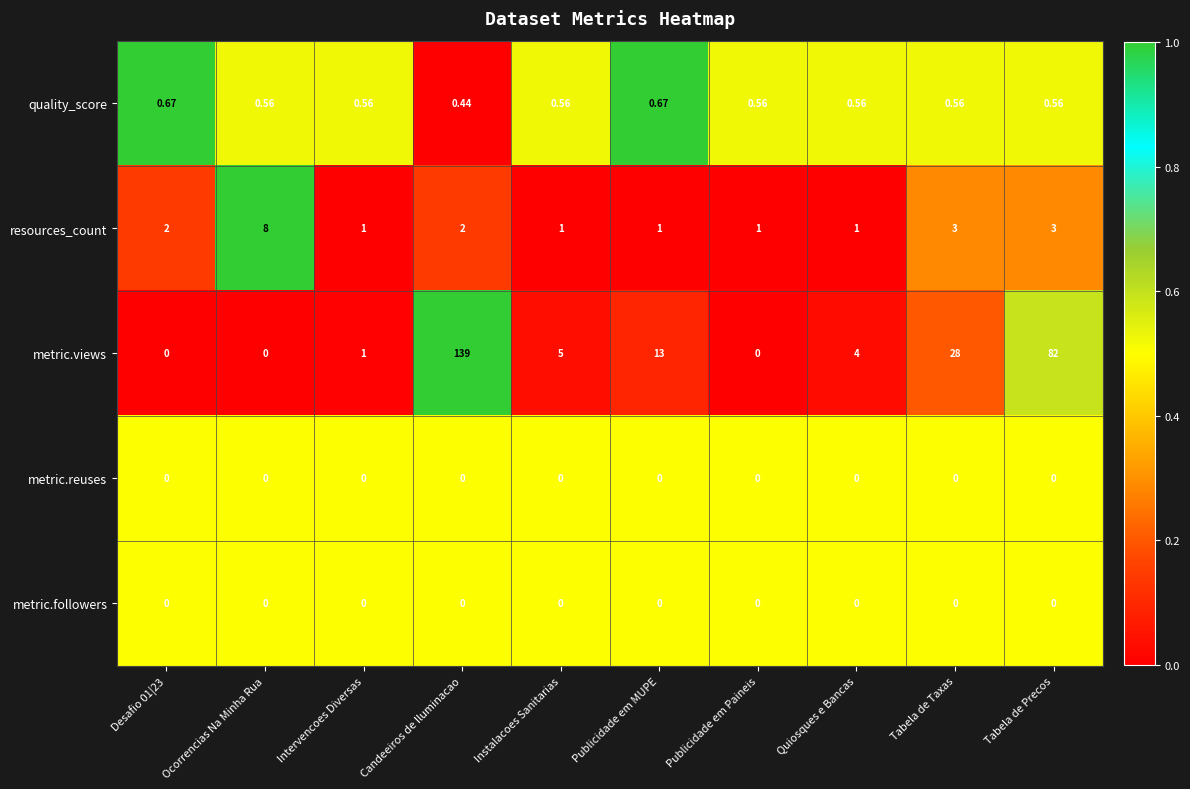

Which series has the largest total across all categories?

metric.views